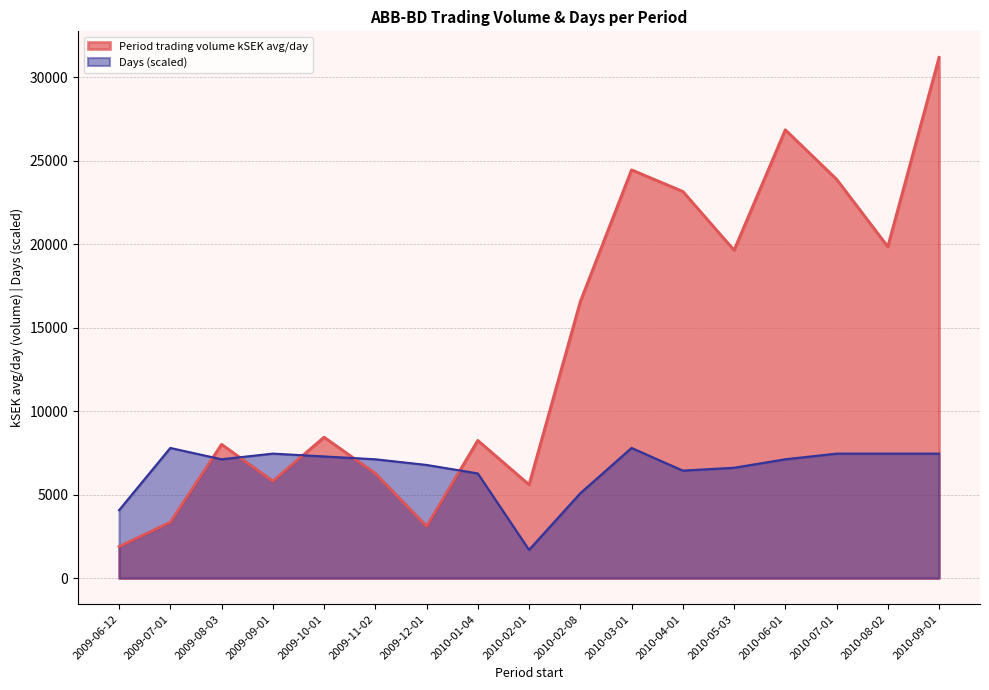

In Days, how many points are higher than both neighbors (excluding endpoints)?

3